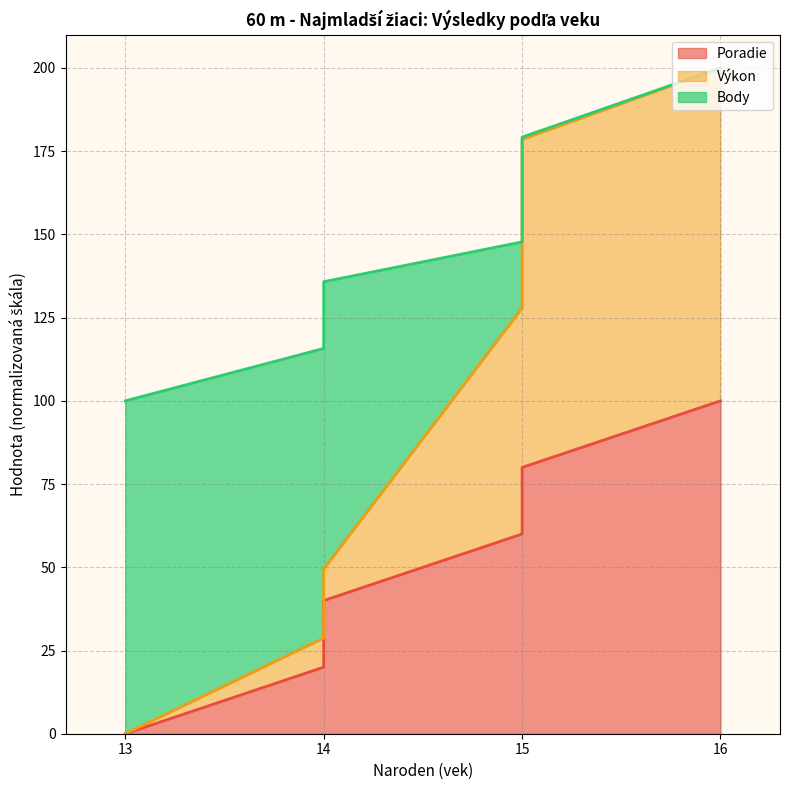

At how many categories does at least one series exceed 173?

2